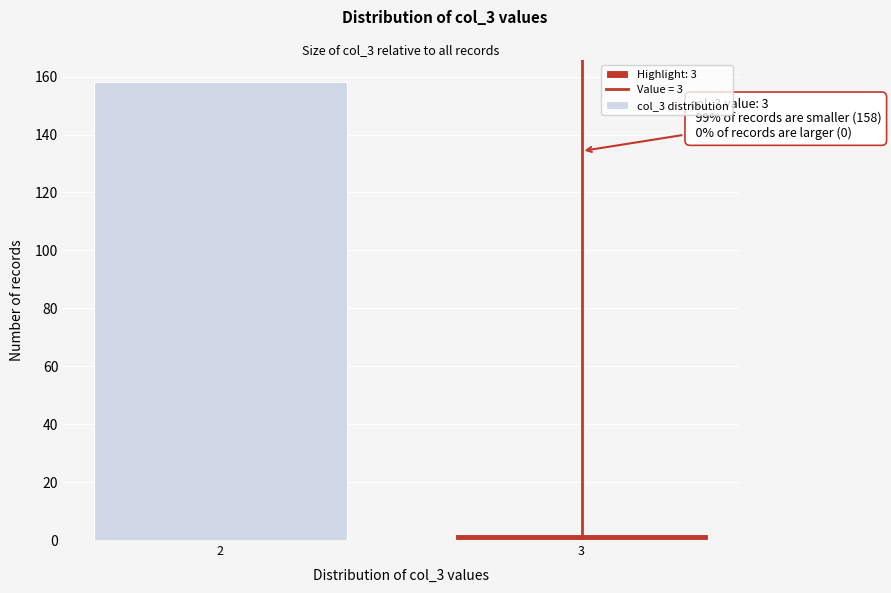

Reading right to left, what are all the values shown in this chart?

3=2	2=158